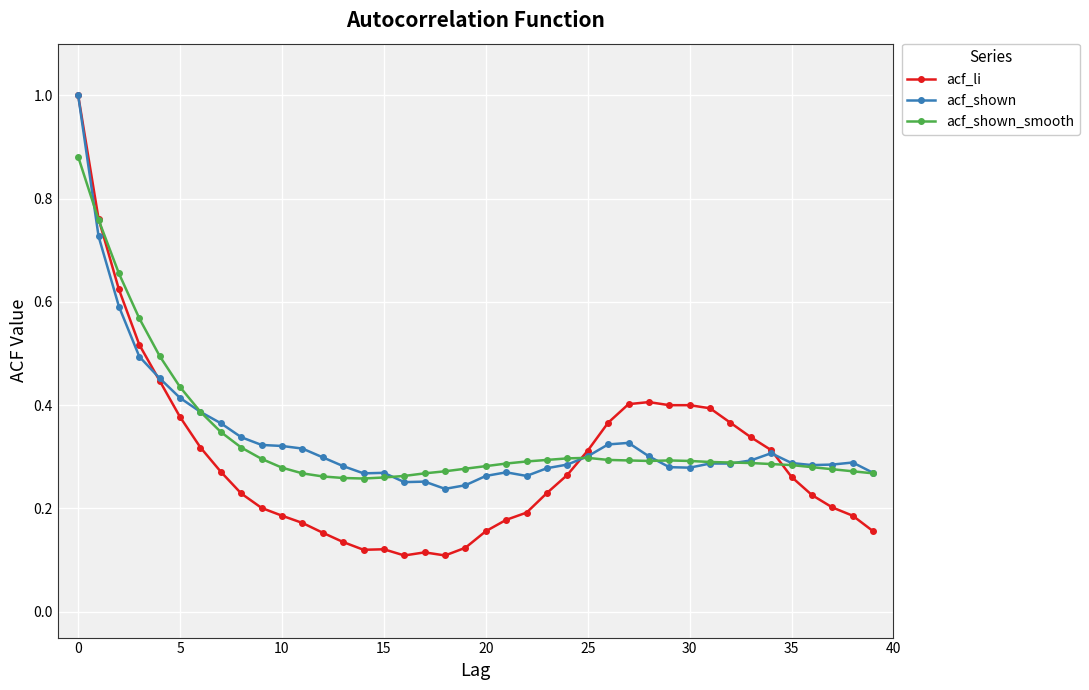

After their last crossing, which series has the higher values: acf_shown_smooth or acf_li?

acf_shown_smooth